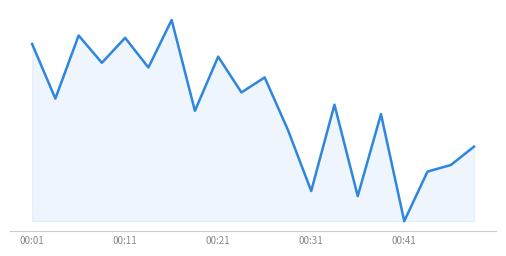

What is the sum of all values?

1132.6